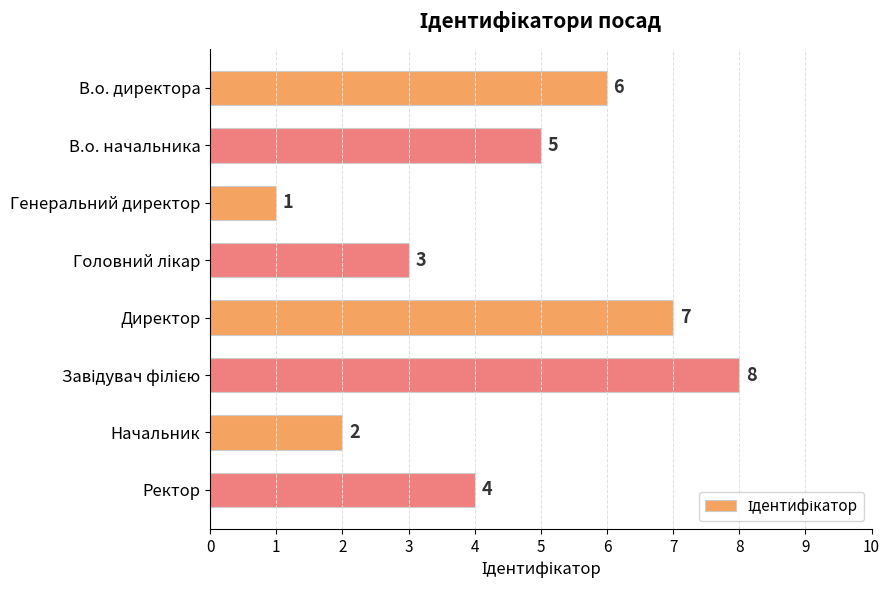

Reading top to bottom, extract all data points from this chart.

6	5	1	3	7	8	2	4